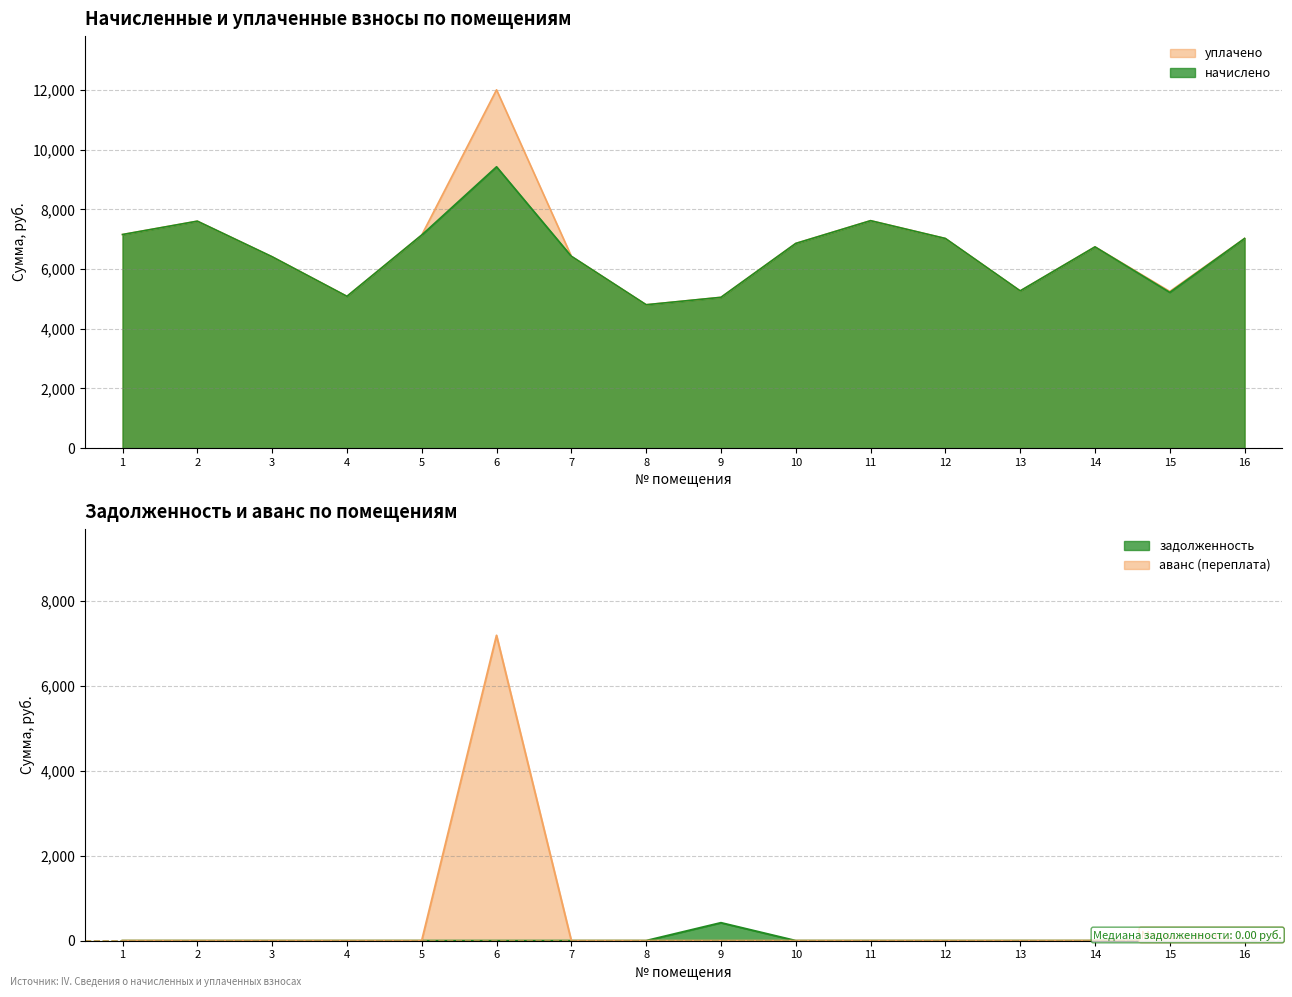

True or false: аванс (переплата) has more than 1 points higher than both neighbors.

True